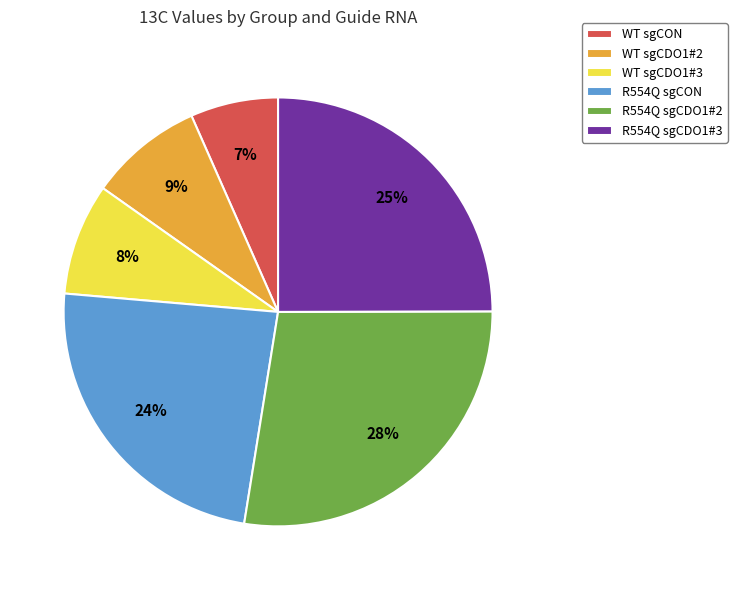

Is there a majority slice in this chart?

No